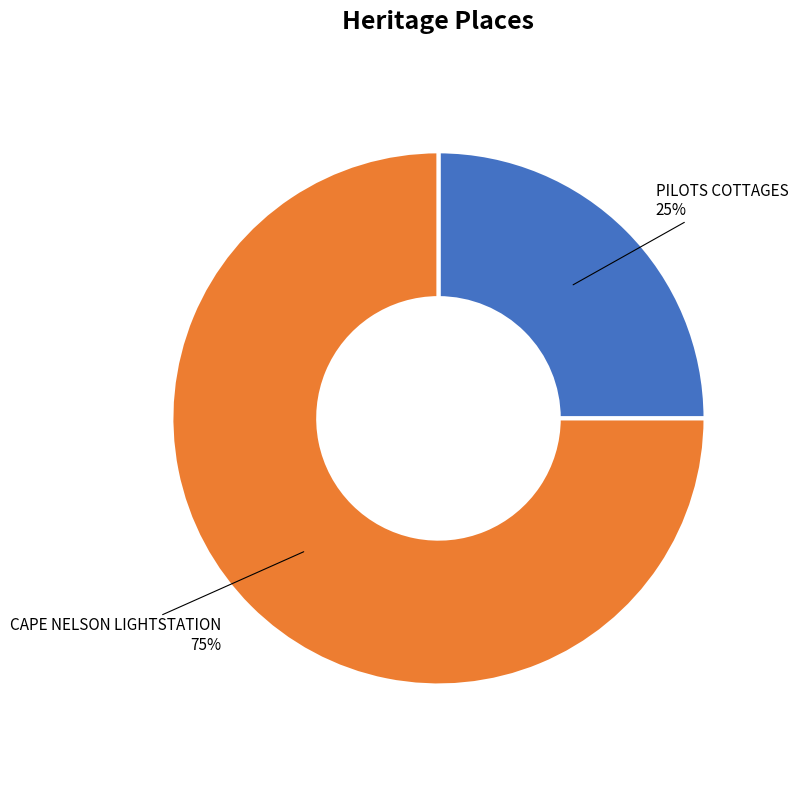

Count the number of slices in the pie.

2